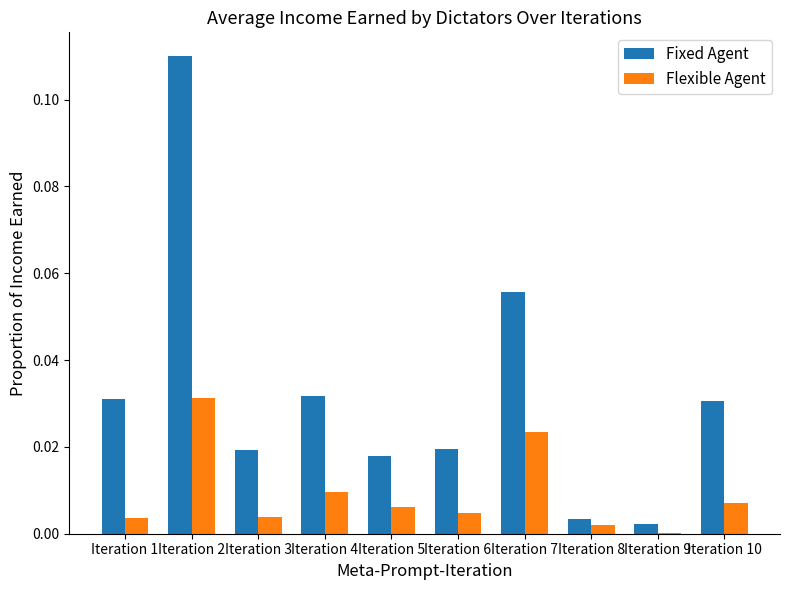

Count the number of data series in this chart.

2